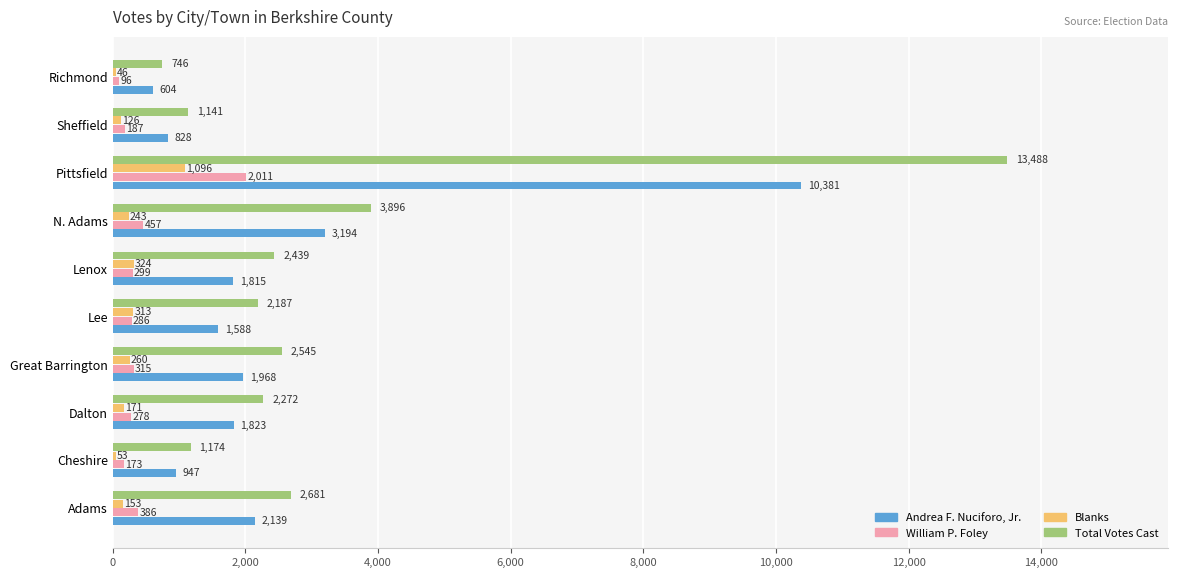

What is the sum of the Blanks values at Cheshire and Pittsfield?

1149